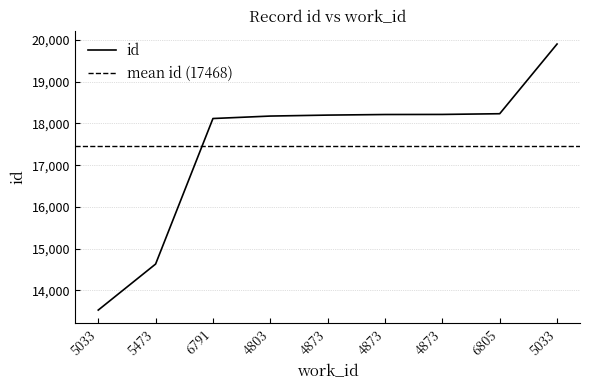

What is the difference between the second highest and second lowest values?

3602